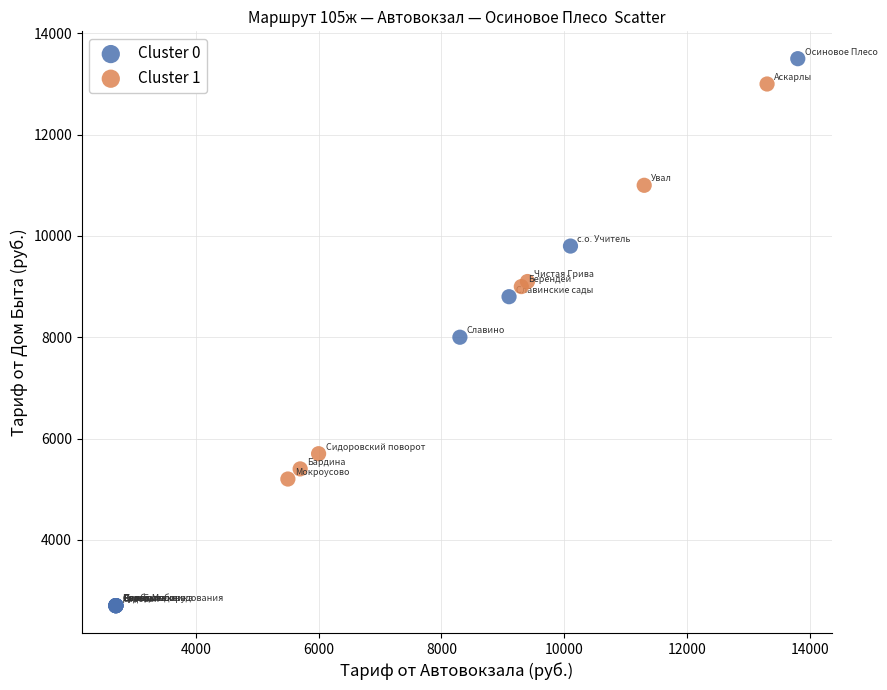

Which series has the widest spread of Y values?

Cluster 0